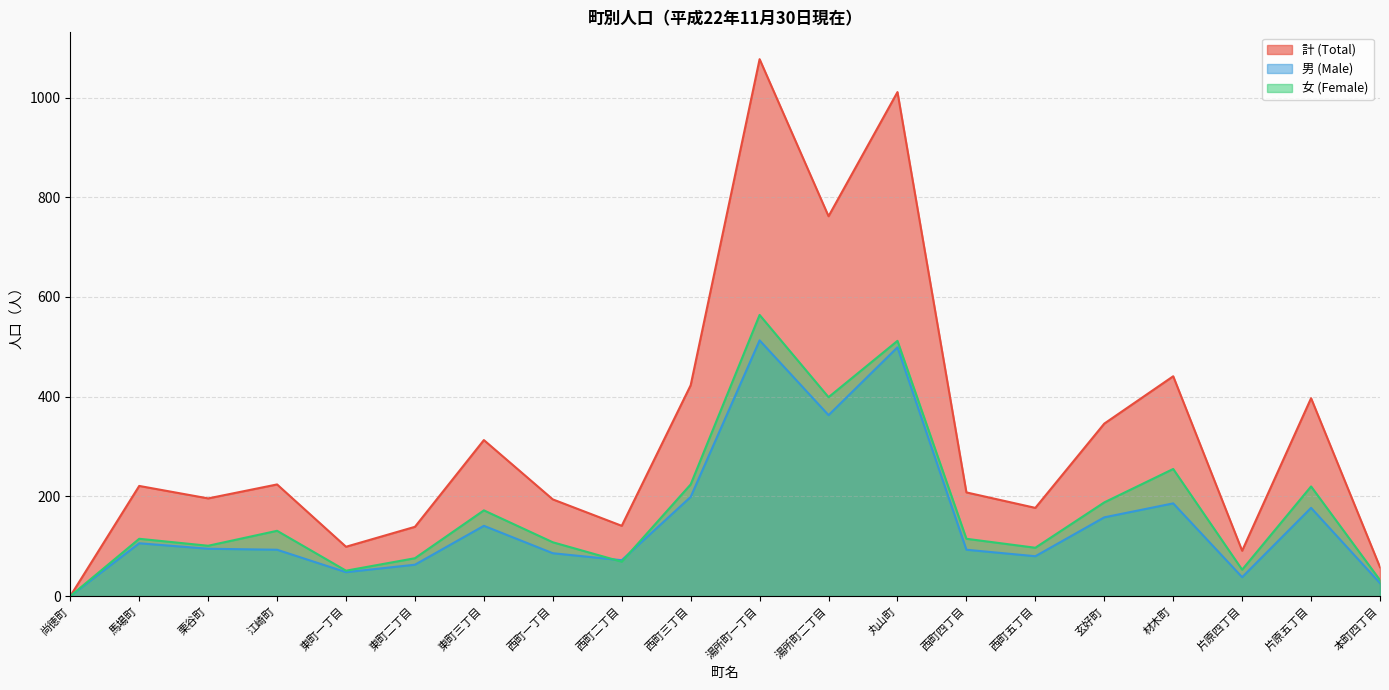

Between which two adjacent categories do 女 (Female) and 男 (Male) first intersect?

西町一丁目 and 西町二丁目